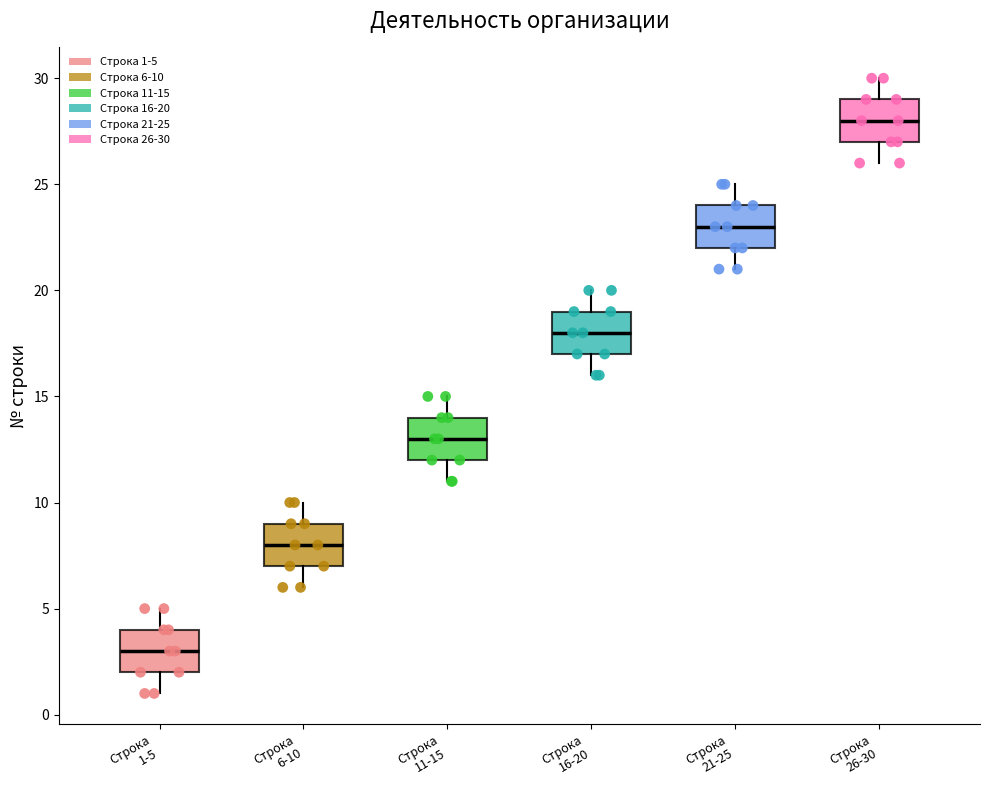

Where does the upper whisker of the box for Строка 11-15 end on the y-axis? The values are not printed on the chart, so give them approximately, as read against the axis.

15